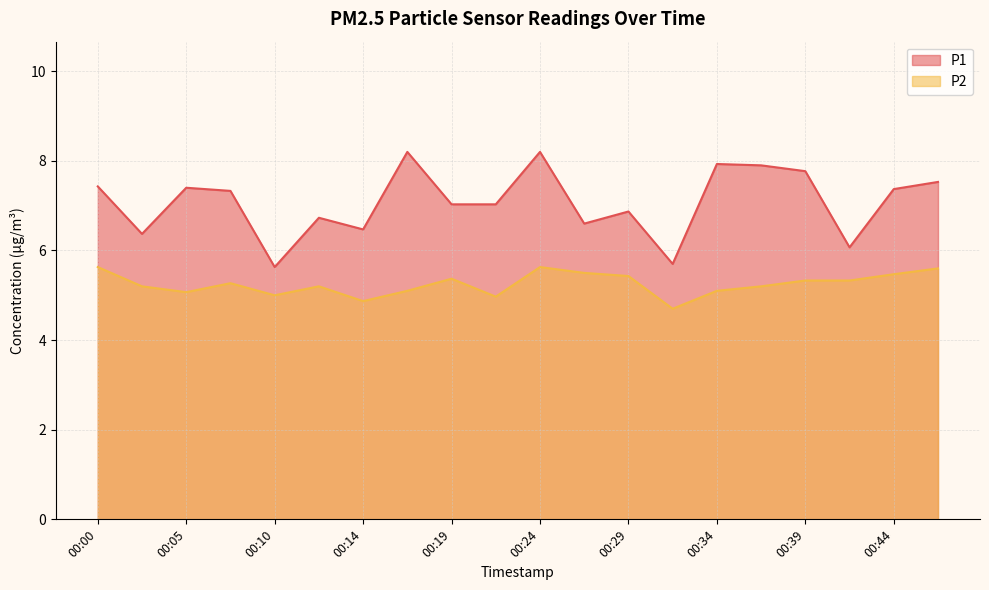

What value does the P1 series have at 00:36?

7.9